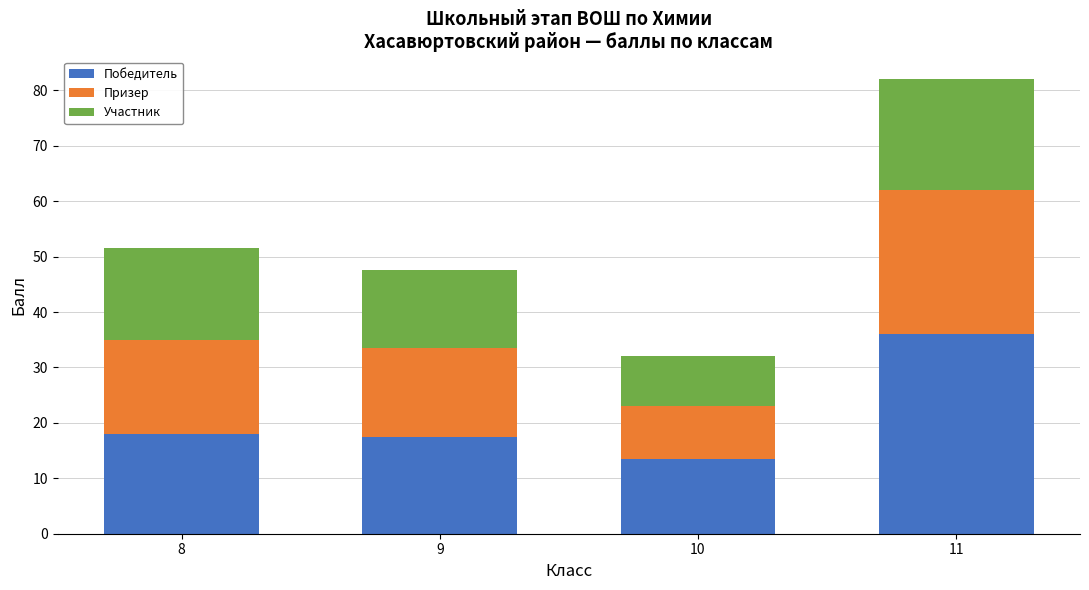

Are the bars grouped side by side (vs. stacked)?

No